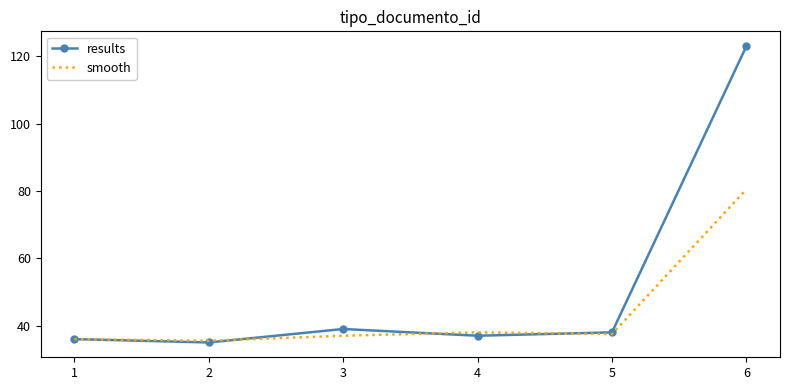

What is the spread (max minus min) of values at 4?

1.0